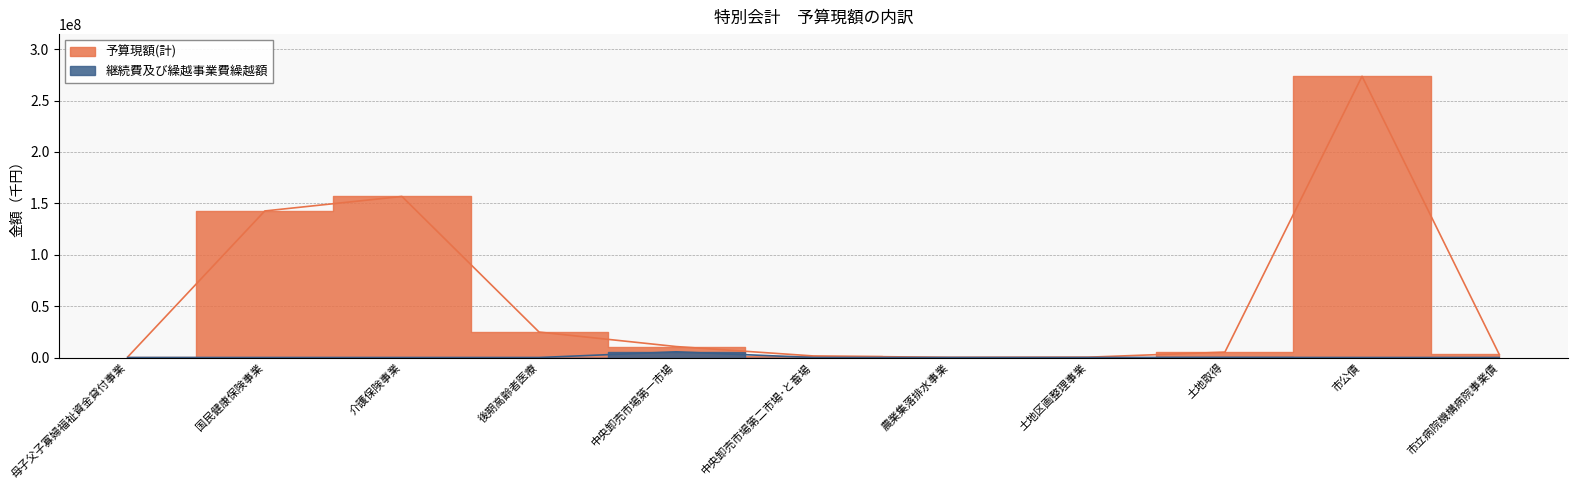

What is the sum of all 継続費及び繰越事業費繰越額 values?

5608270